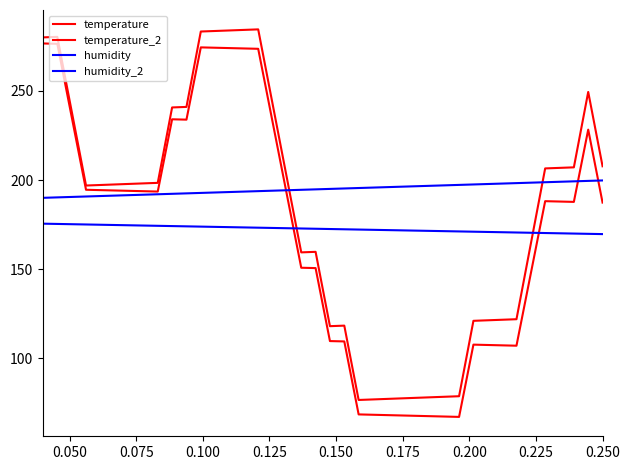

At how many categories does at least one series exceed 267?

7